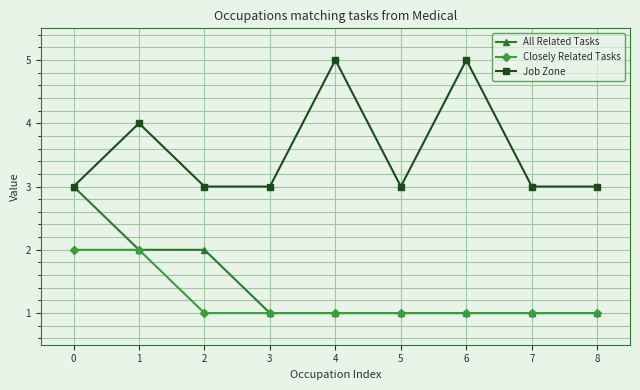

The value of Job Zone at 6 is 7. True or false?

False